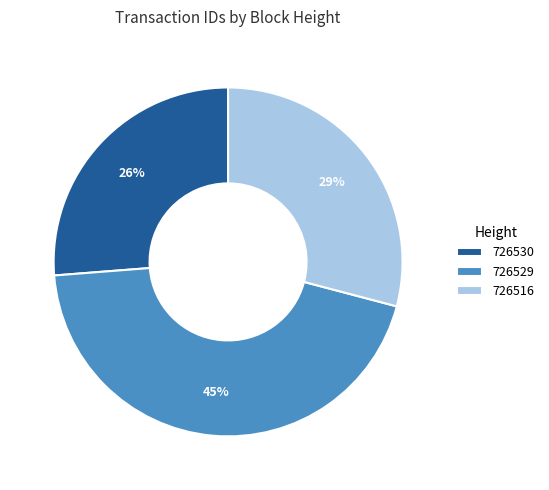

To the nearest percent, what is the combined percentage of 726529 and 726530?

71%